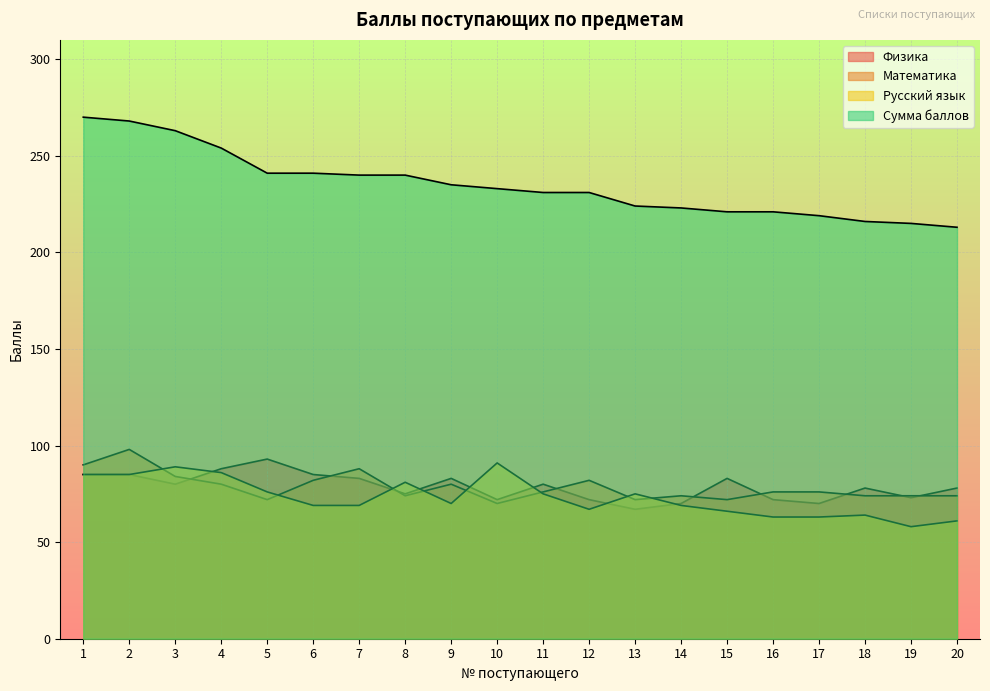

Reading left to right, what are all the values shown in this chart?

Физика: 85	85	80	88	93	85	83	75	83	72	80	72	67	70	83	72	70	78	73	78
Математика: 90	98	84	80	72	82	88	74	80	70	76	82	72	74	72	76	76	74	74	74
Русский язык: 85	85	89	86	76	69	69	81	70	91	75	67	75	69	66	63	63	64	58	61
Сумма баллов: 270	268	263	254	241	241	240	240	235	233	231	231	224	223	221	221	219	216	215	213